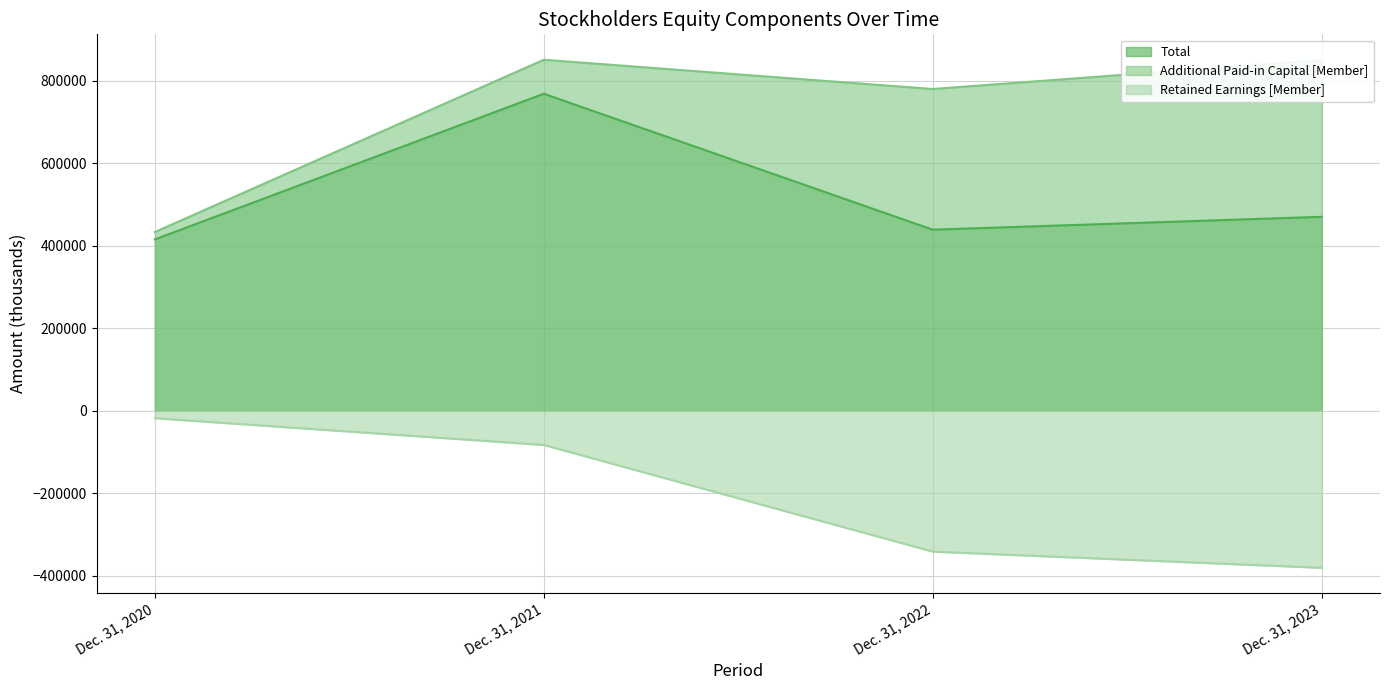

What is the value of the Retained Earnings [Member] point at the 4th from the left?

-380433